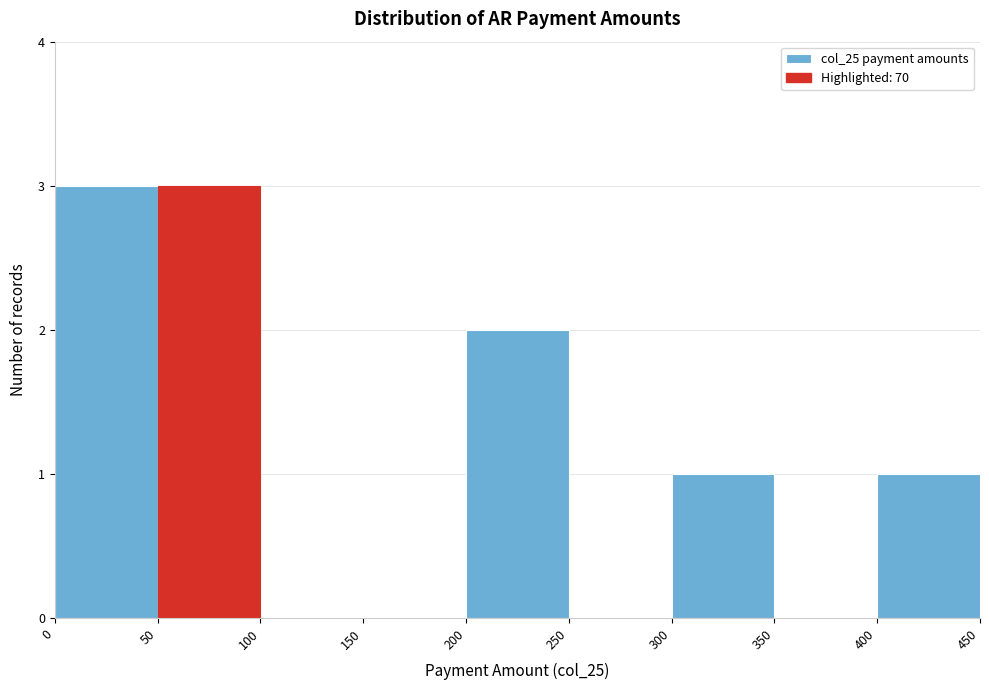

Reading left to right, list every bar in this chart as the range it spans on the x-axis followed by its height. The values are not printed on the chart, so give them approximately, as read against the axis.

0 to 50: 3
50 to 100: 3
100 to 150: 0
150 to 200: 0
200 to 250: 2
250 to 300: 0
300 to 350: 1
350 to 400: 0
400 to 450: 1